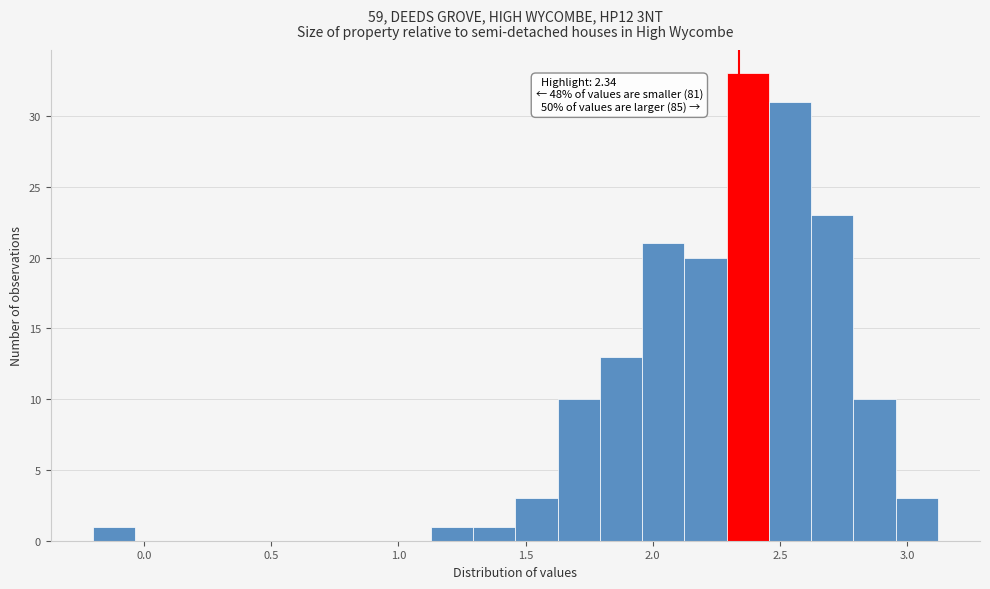

Read against the x-axis, roughly where is the centre of the tallest bar?

2.35